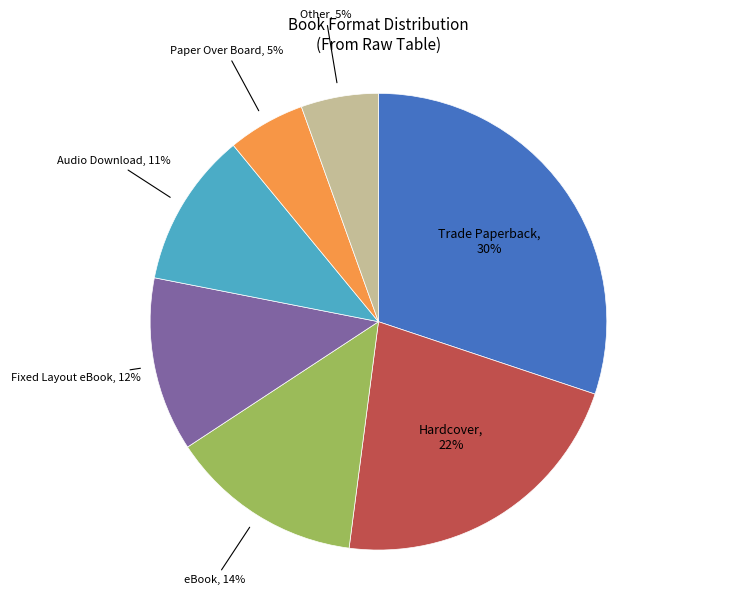

Count the number of slices in the pie.

7